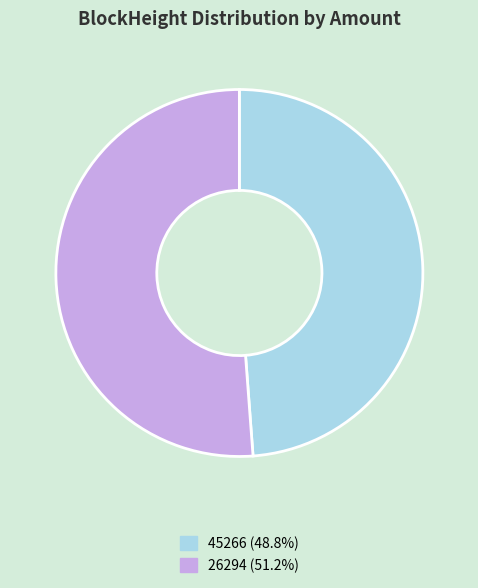

What is the largest slice in the pie chart?

26294